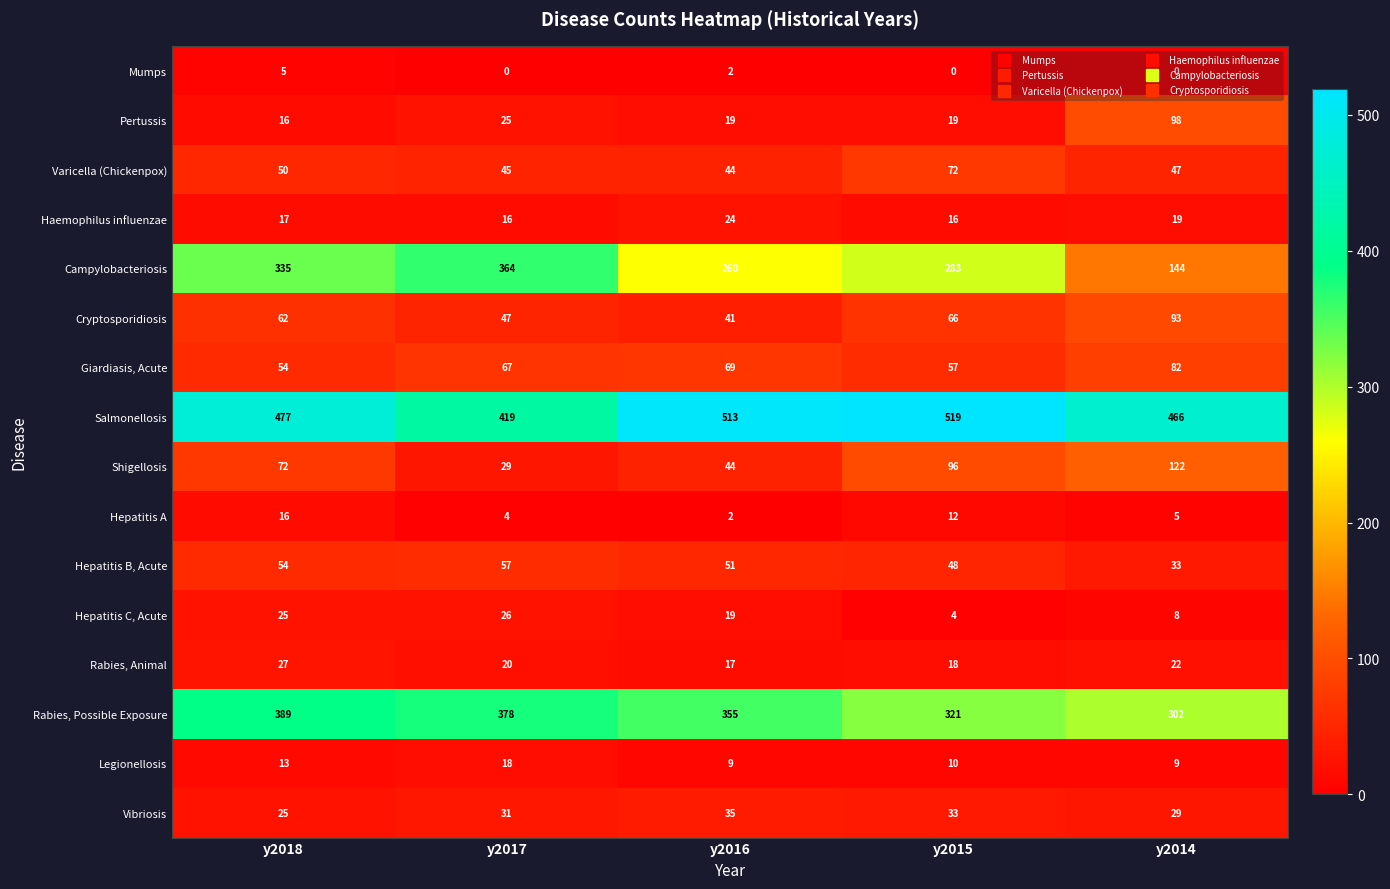

At how many categories does at least one series exceed 19?

5